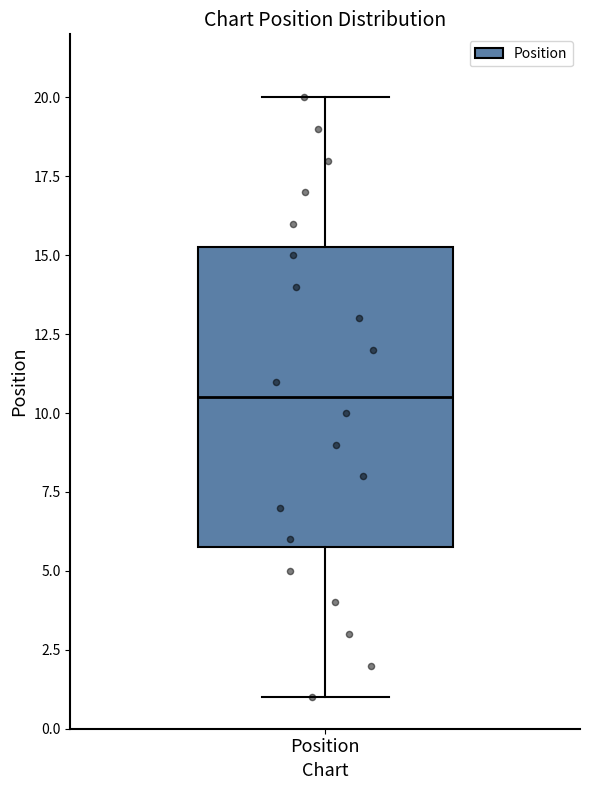

Transcribe this box plot: give where the median line is, the range the box spans, and where the two whiskers end, as read against the y-axis. The values are not printed on the chart, so give them approximately, as read against the axis.

median 10.5, box 6.0 to 15.5, whiskers 1.0 to 20.0